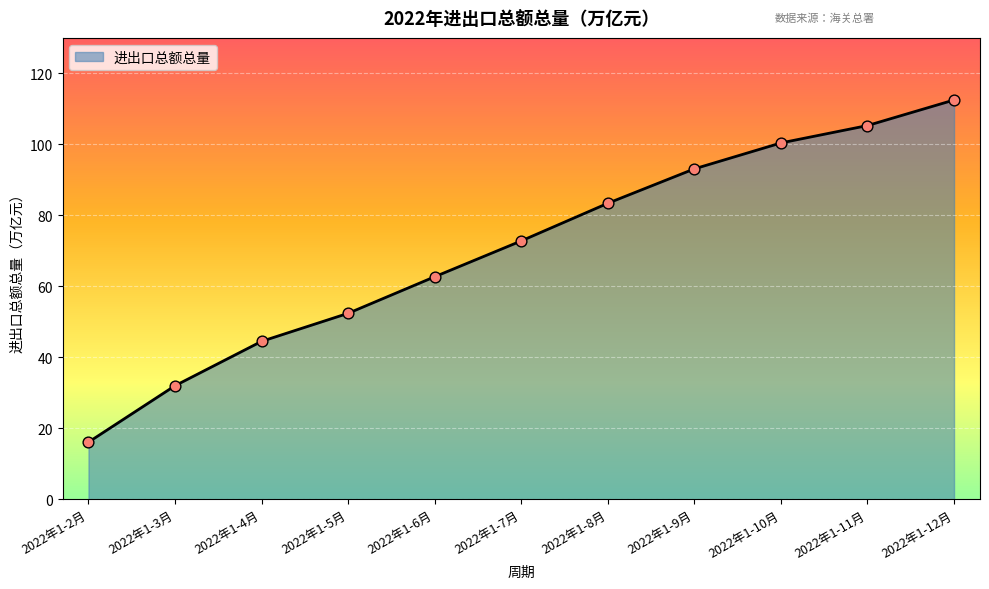

Between 2022年1-12月 and 2022年1-11月, which is larger?

2022年1-12月